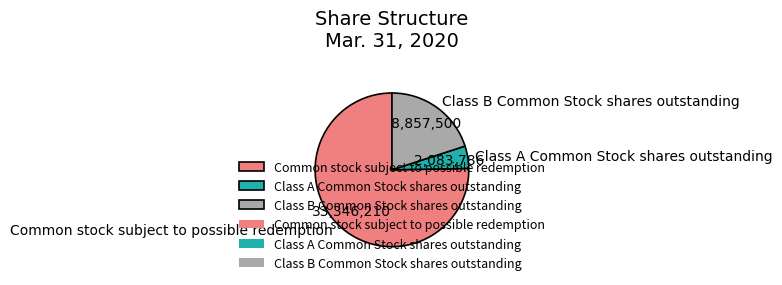

Which slice is the largest?

Common stock subject to possible redemption